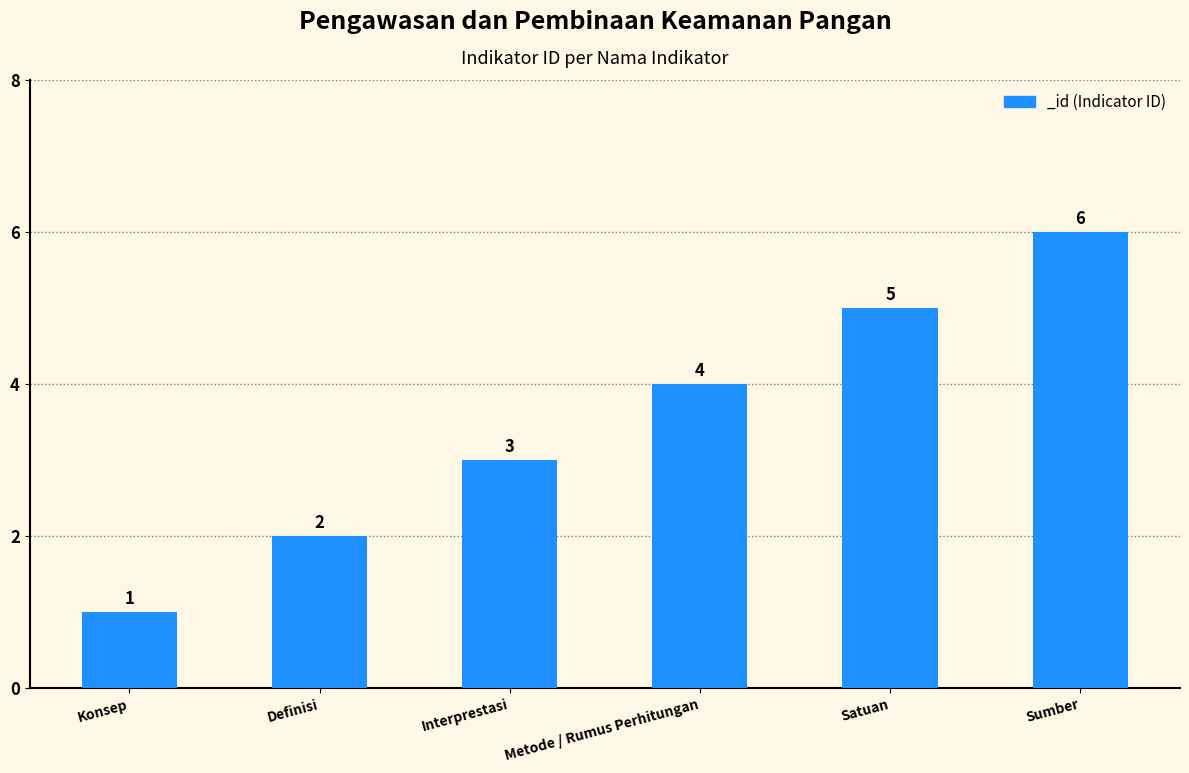

What is the sum of the values at Metode / Rumus Perhitungan and Konsep?

5